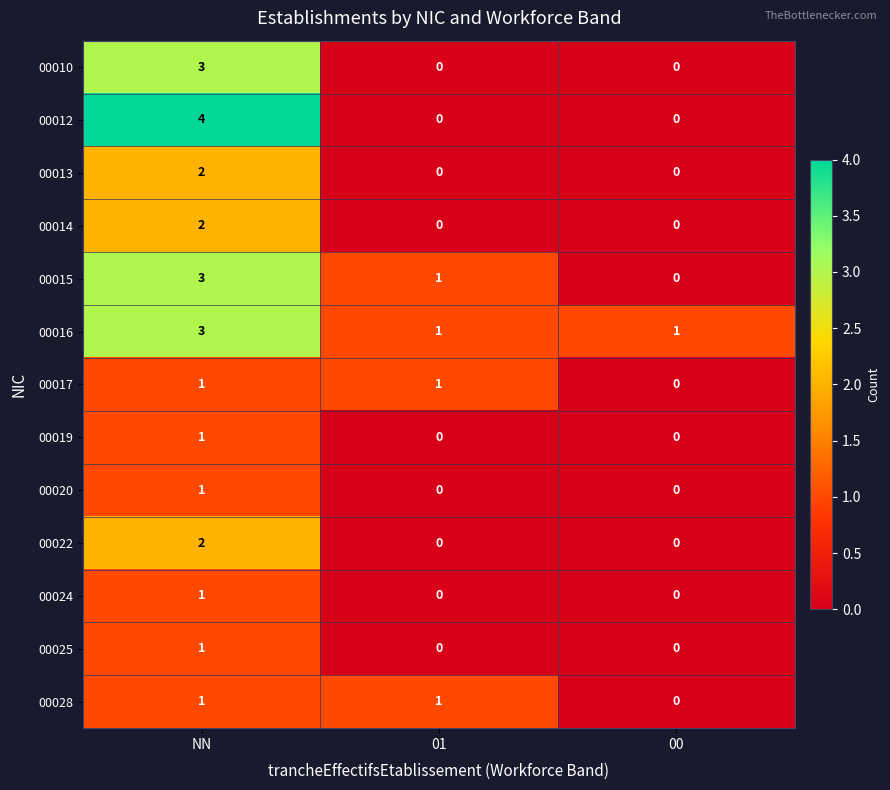

Which category has the highest value in the 00012 series?

NN